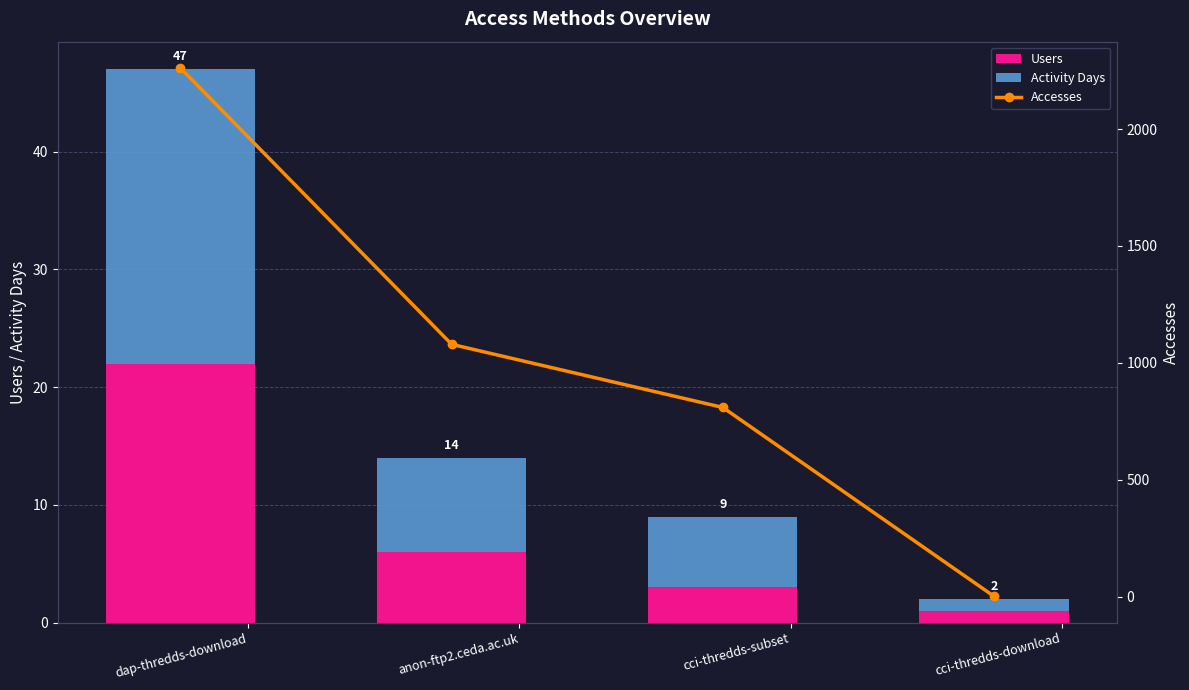

What is the label of the 2nd bar from the left?

anon-ftp2.ceda.ac.uk